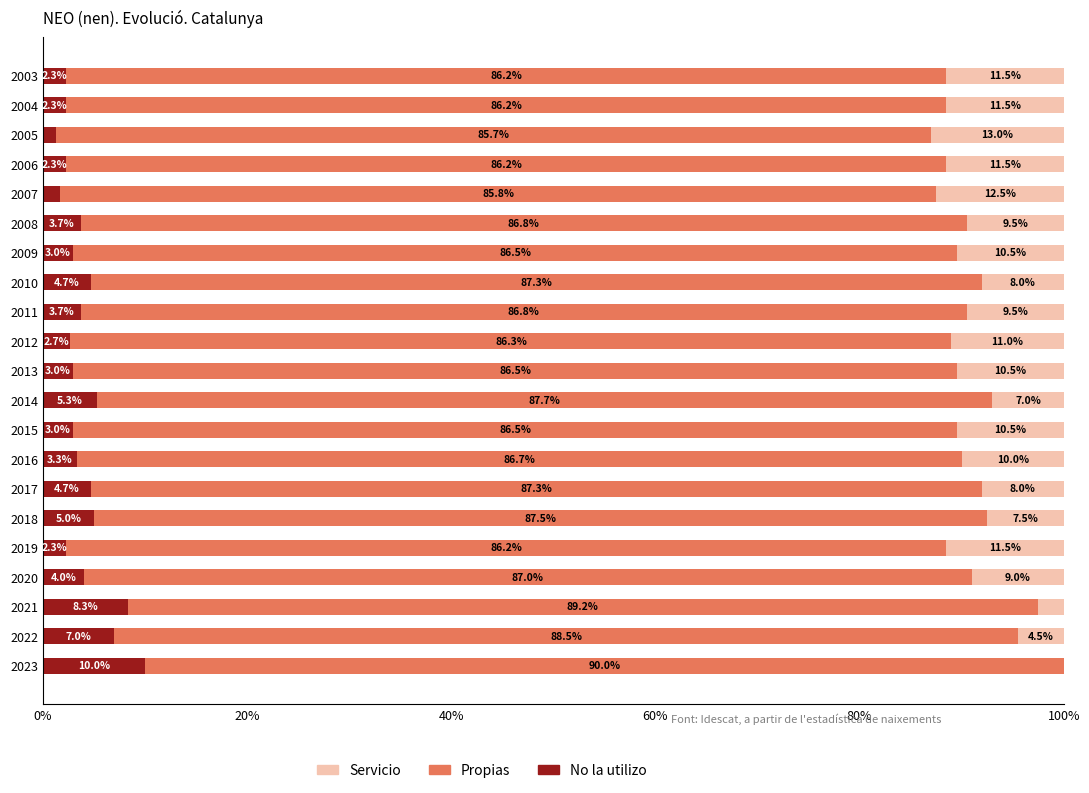

The No la utilizo series shows 13.6 at 2023. True or false?

False